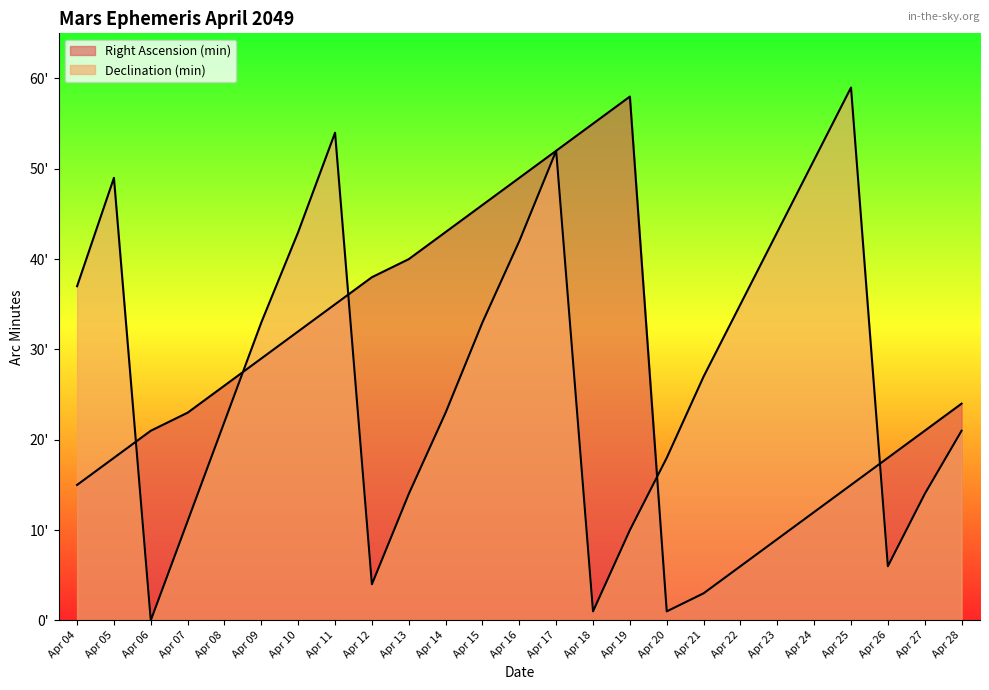

In Right Ascension (min), how many points are higher than both neighbors (excluding endpoints)?

1